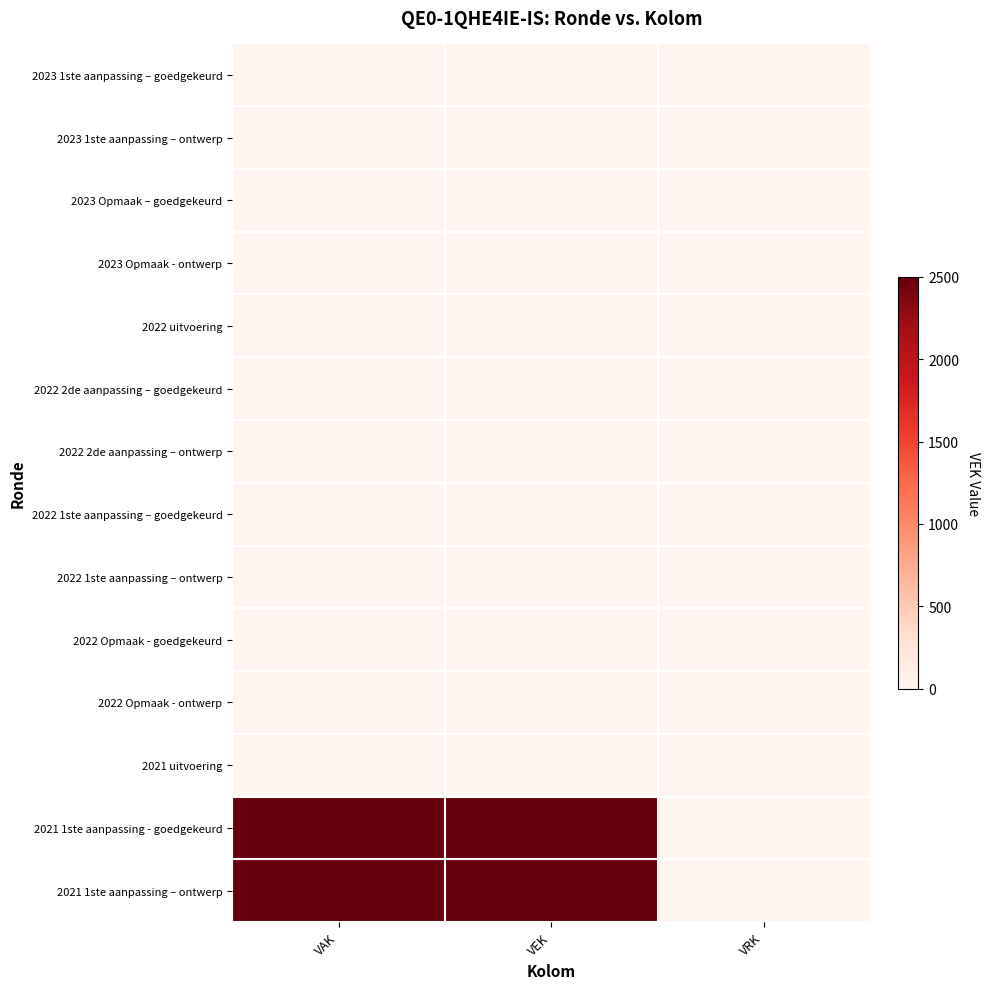

At how many categories does at least one series exceed 1688?

2